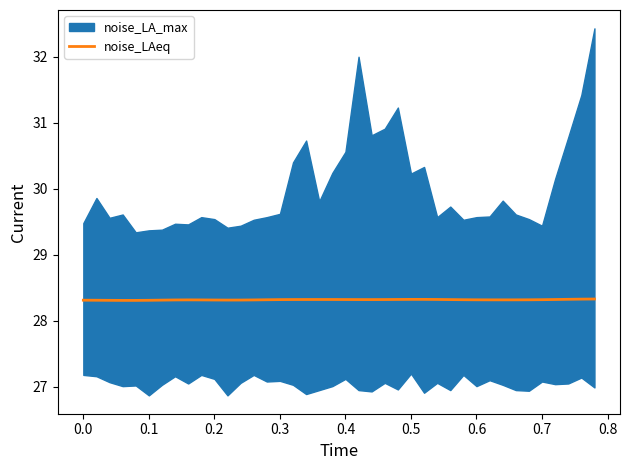

The noise_LAeq series shows 44.6 at 0.0. True or false?

False